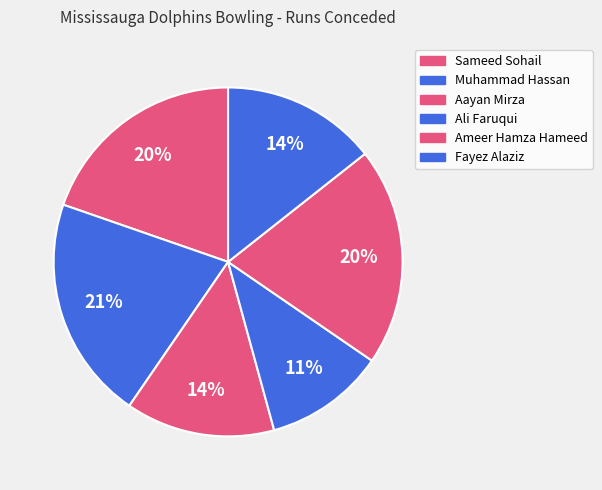

What is the change in value from Sameed Sohail to Ali Faruqui?

-16